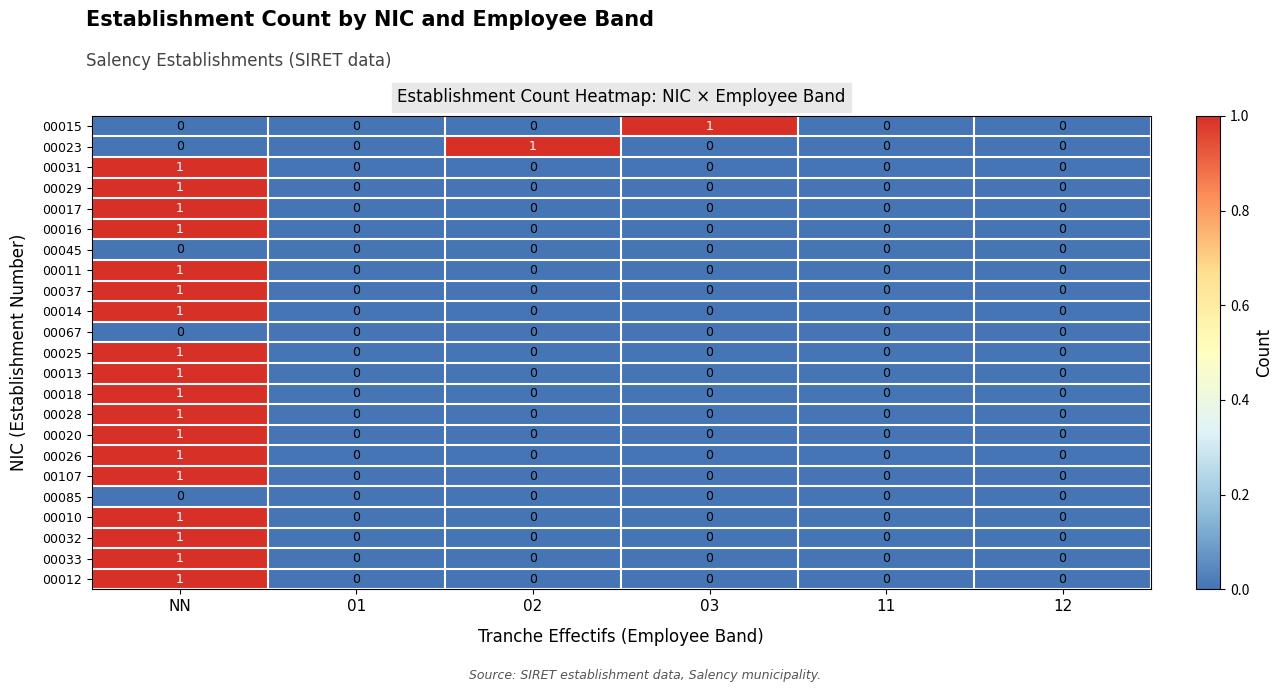

True or false: 00023 has a value of 0 at 01.

True